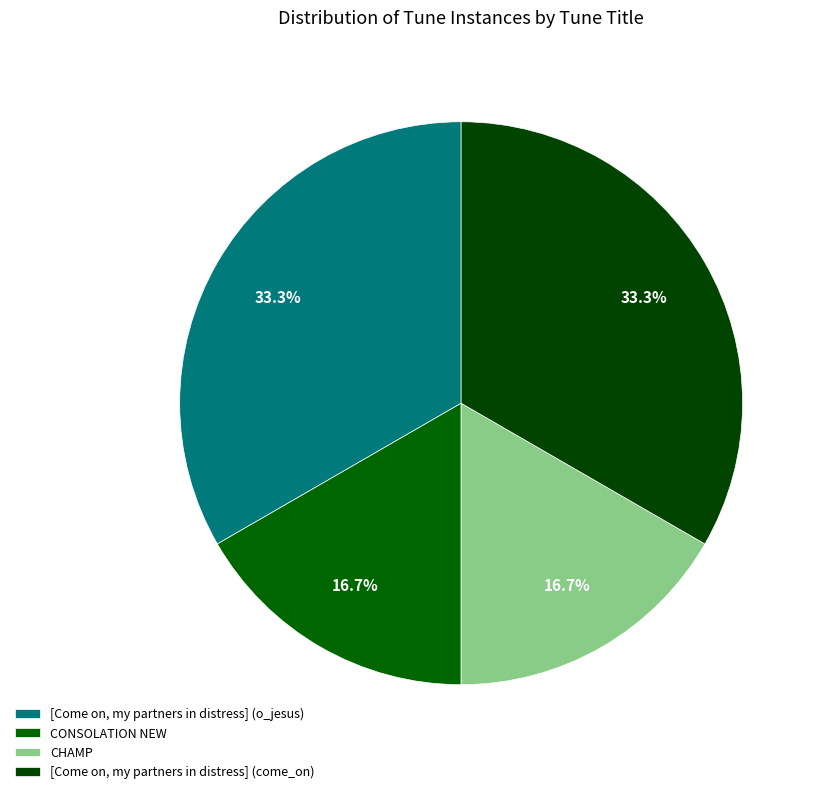

What is the smallest slice in the pie chart?

CONSOLATION NEW